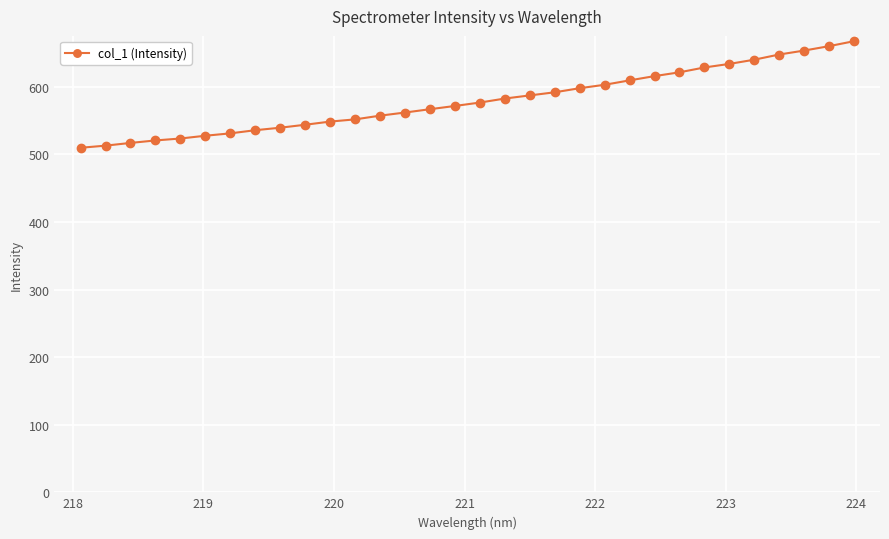

What is the value of the 16th point from the left?

571.7